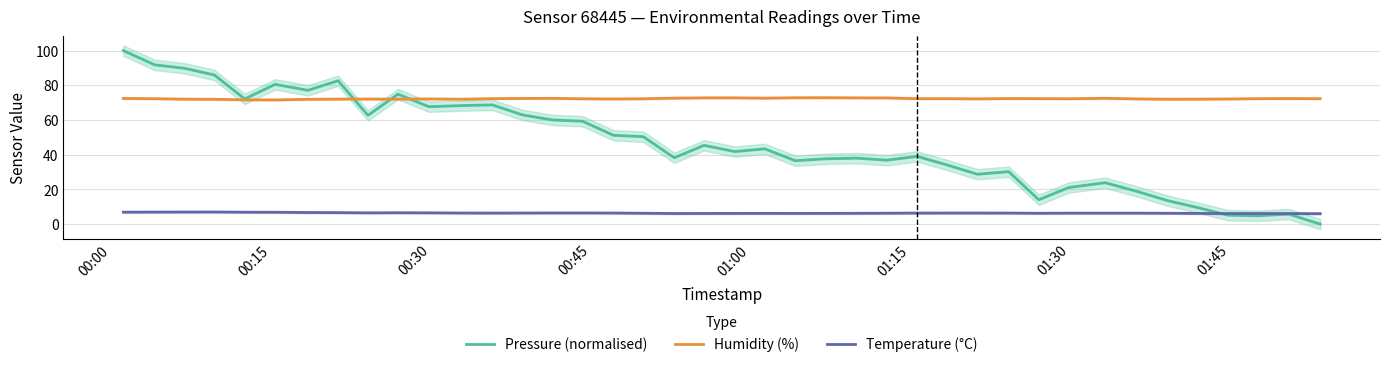

What is the difference between the maximum and minimum values in the Pressure (normalised) series?

100.0